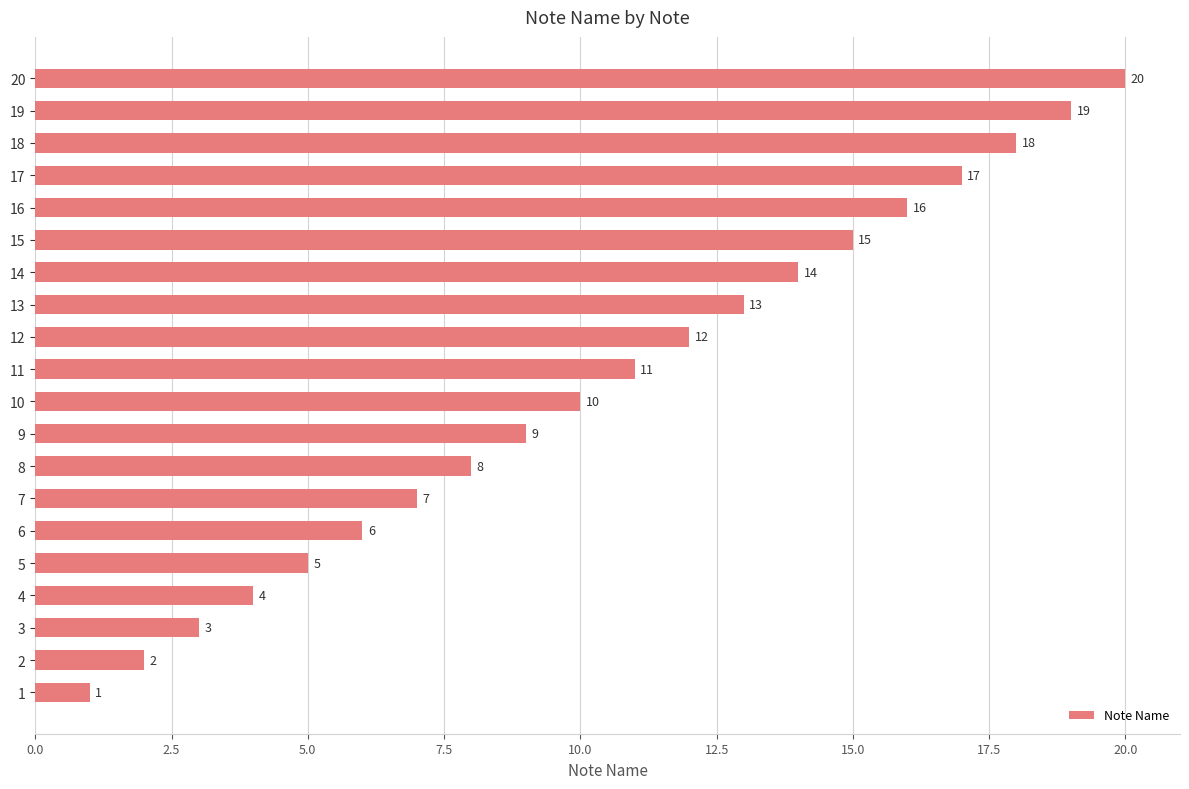

Does the chart contain stacked bars?

No